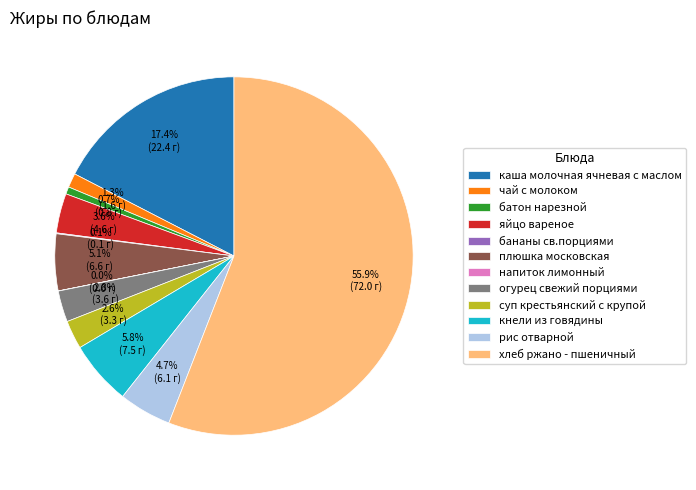

To the nearest percent, what is the difference between the largest and smallest slice percentages?

56%